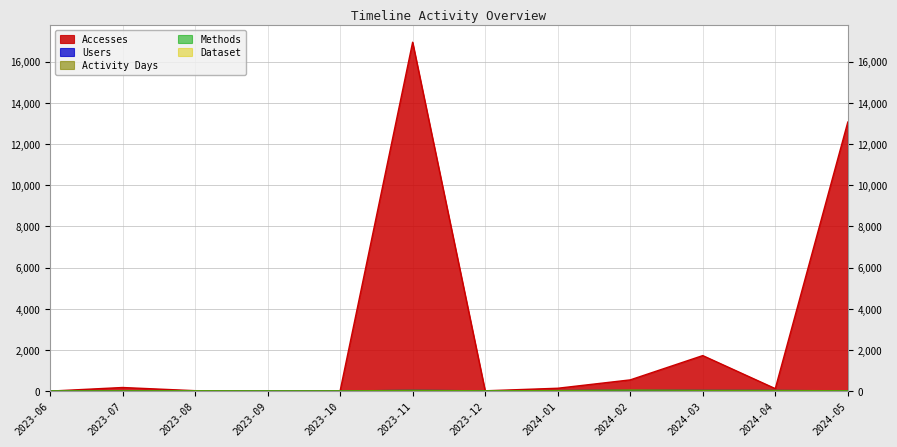

What is the average value of the Activity Days series?

22